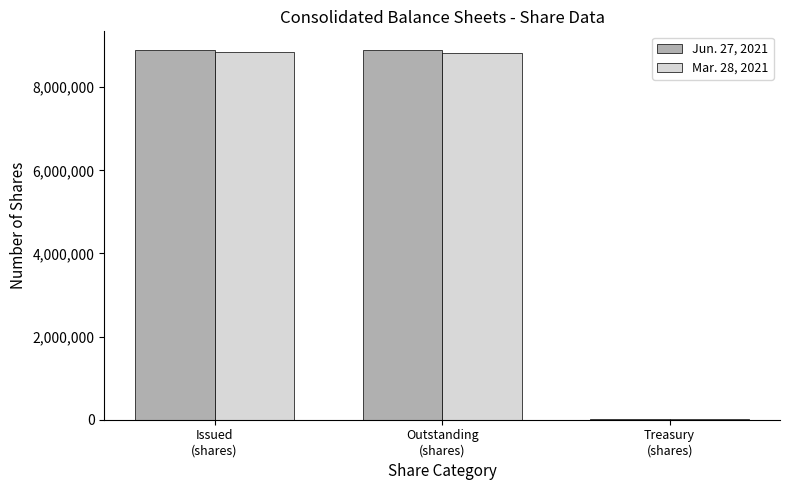

Are the bars horizontal?

No